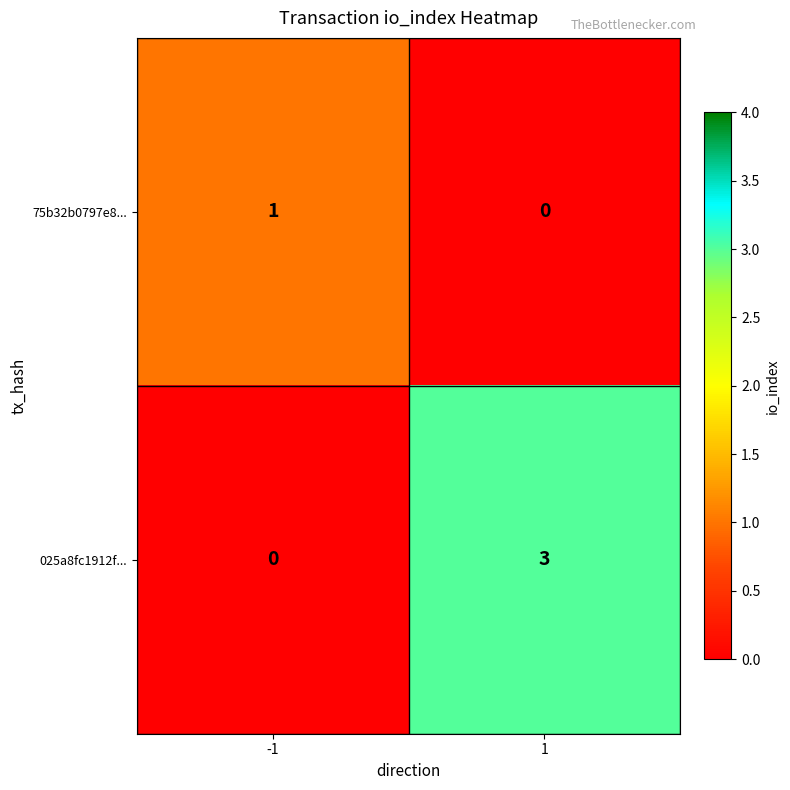

At how many categories does at least one series exceed 0?

2